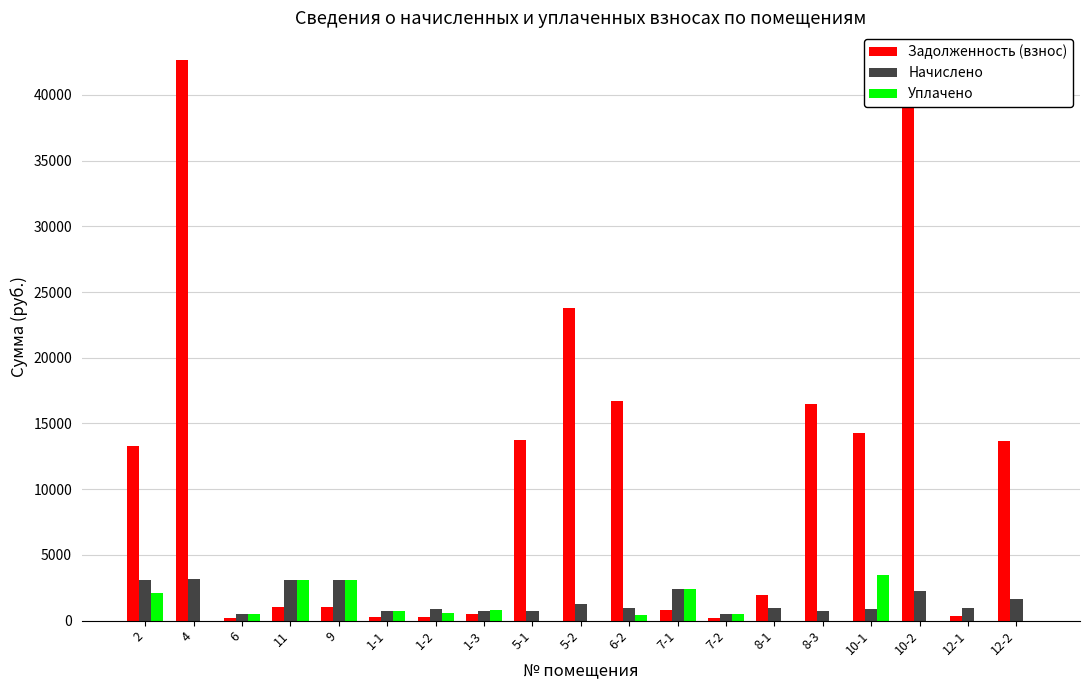

The value of Начислено at 10-2 is 2271.1. True or false?

True